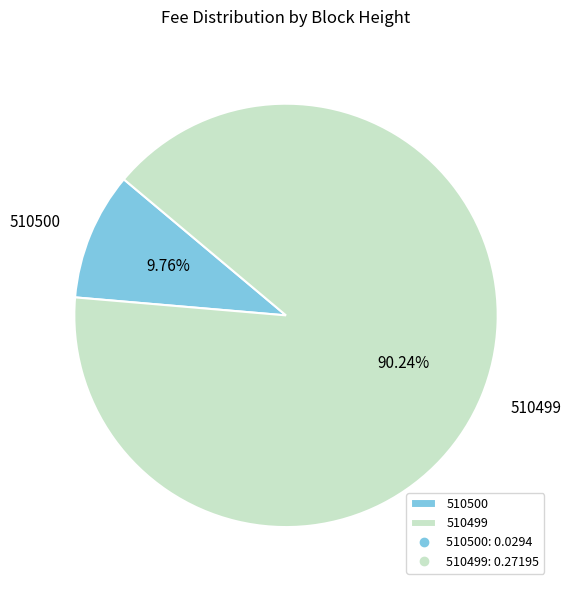

Which has a higher value, 510499 or 510500?

510499